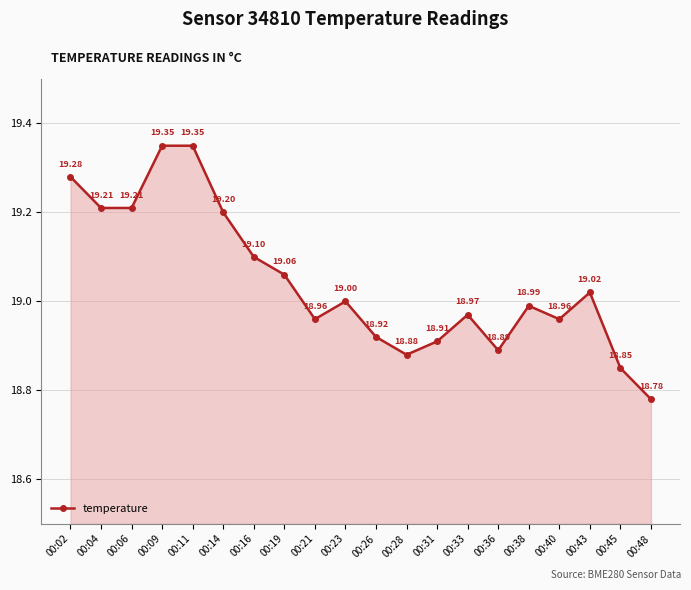

Reading right to left, list all the values displayed in this chart.

00:48=18.8	00:45=18.9	00:43=19.0	00:40=19.0	00:38=19.0	00:36=18.9	00:33=19.0	00:31=18.9	00:28=18.9	00:26=18.9	00:23=19.0	00:21=19.0	00:19=19.1	00:16=19.1	00:14=19.2	00:11=19.4	00:09=19.4	00:06=19.2	00:04=19.2	00:02=19.3